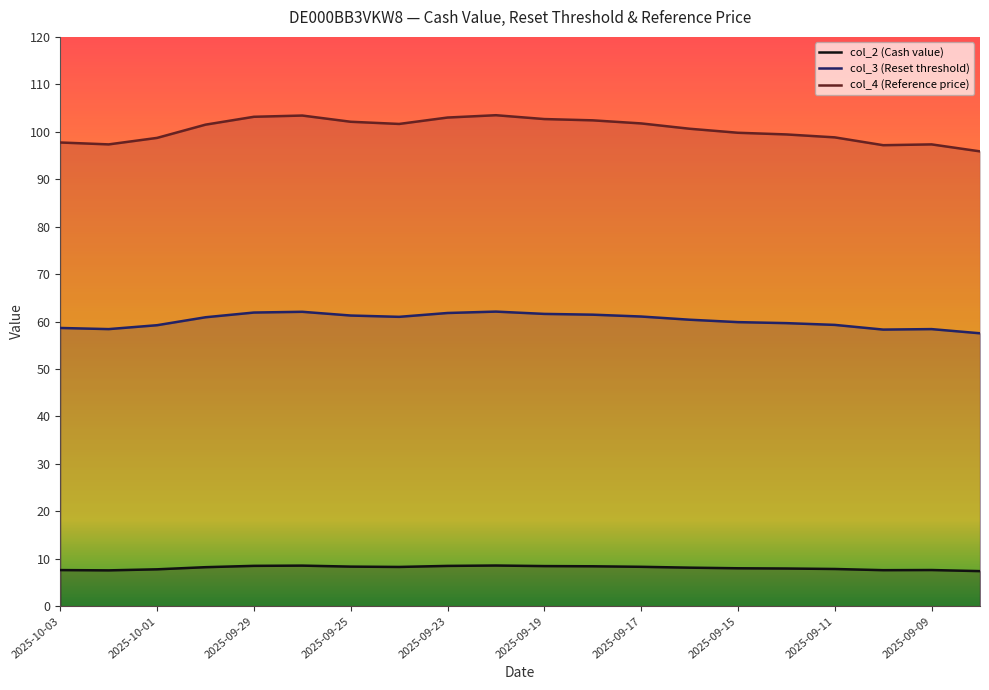

What is the total value across all series at 2025-09-09?

163.4